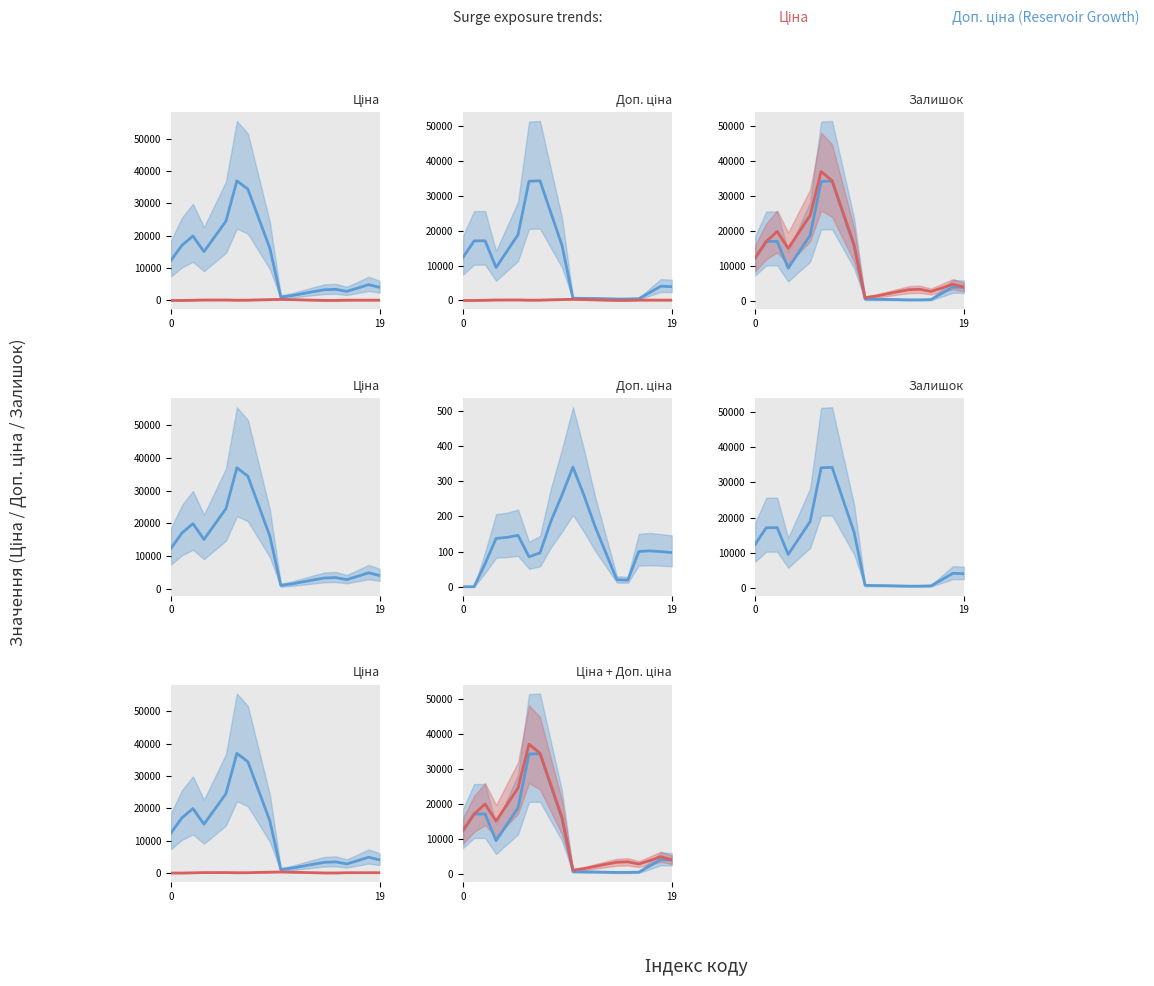

What is the label of the 11th point from the left?

10